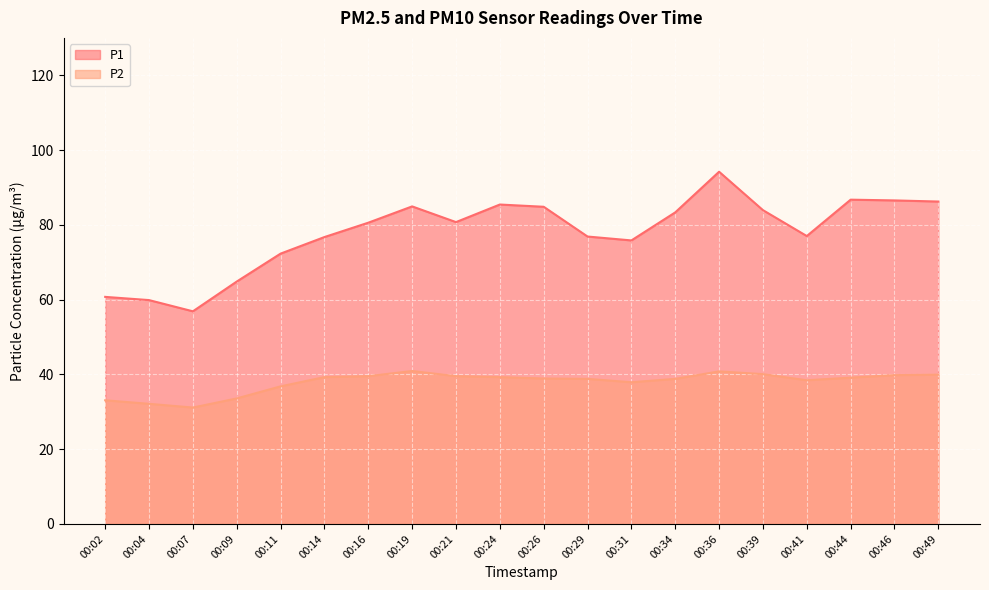

At which category is the sum across all series the highest?

00:36